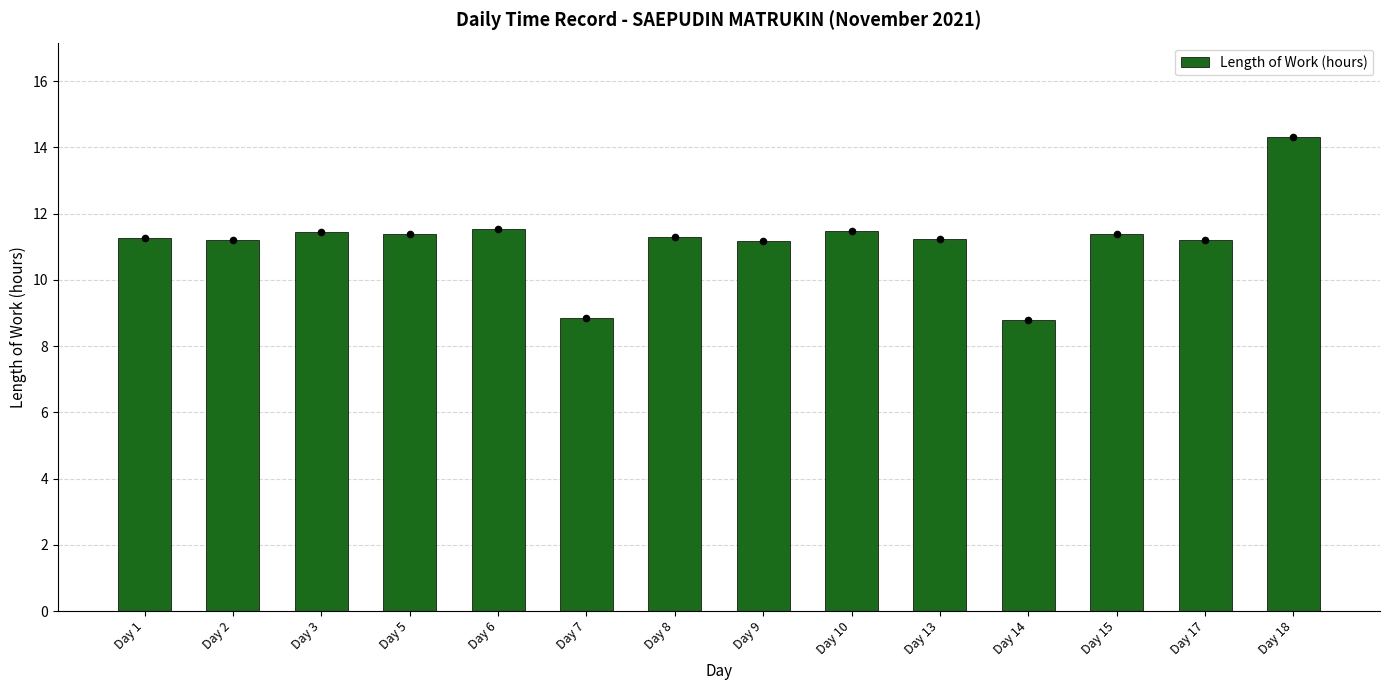

What is the change in value from Day 6 to Day 8?

-0.2